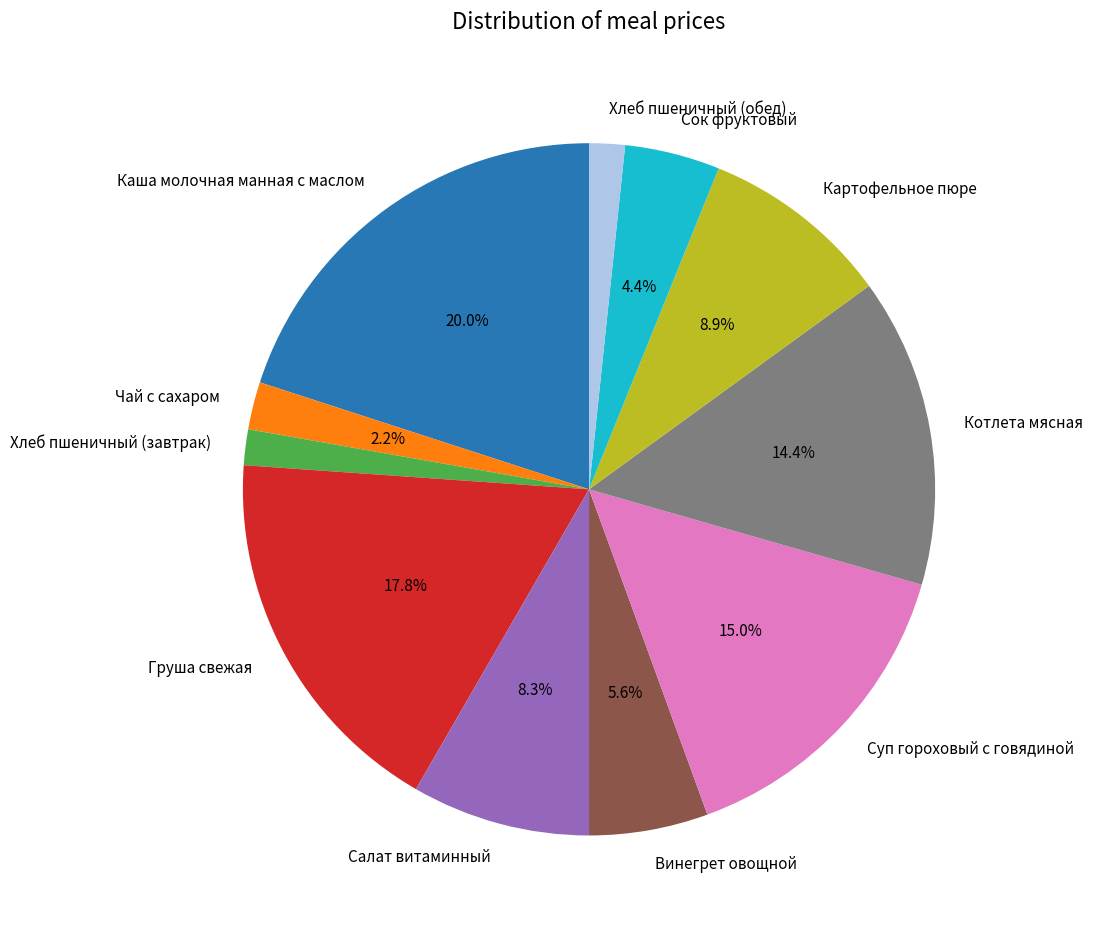

To the nearest percent, what is the difference between the Чай с сахаром and Винегрет овощной slice percentages?

3%